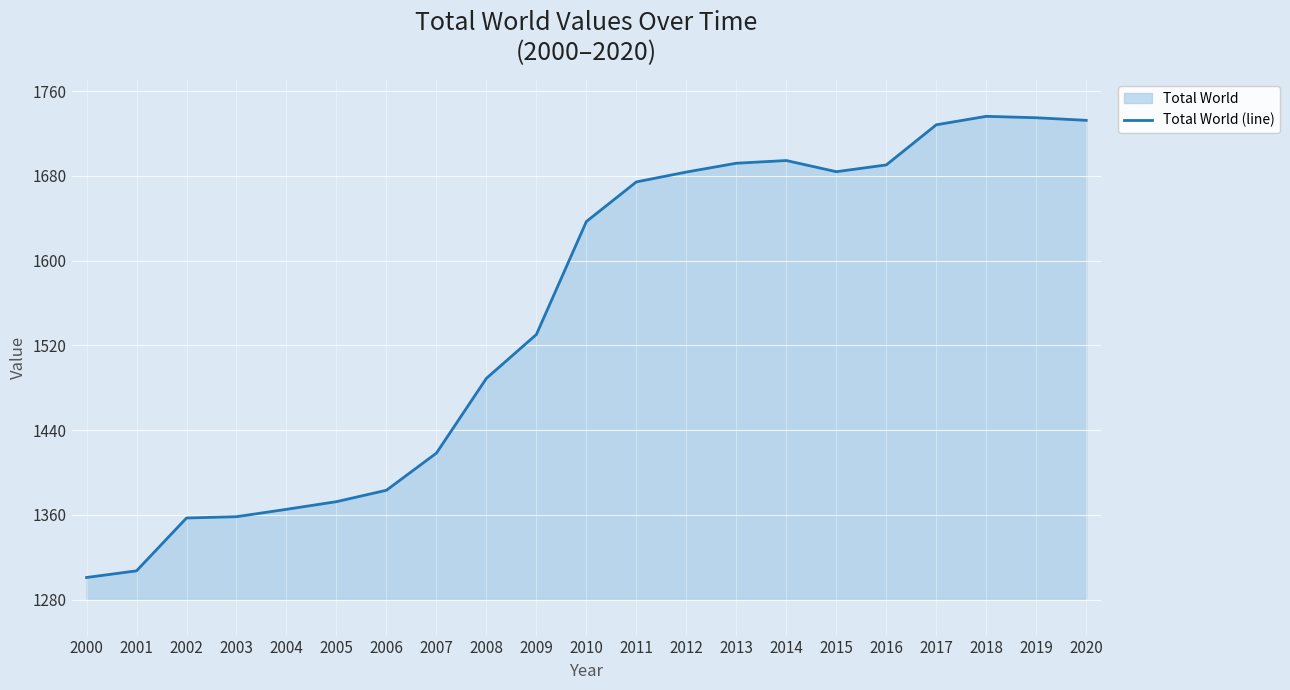

What is the sum of all values?

32568.8